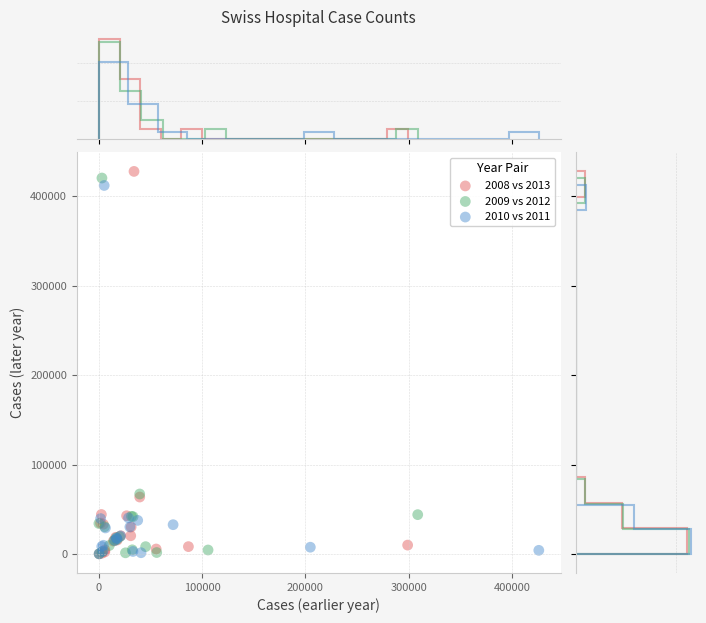

What are all the series names shown in the legend?

2008 vs 2013, 2009 vs 2012, 2010 vs 2011